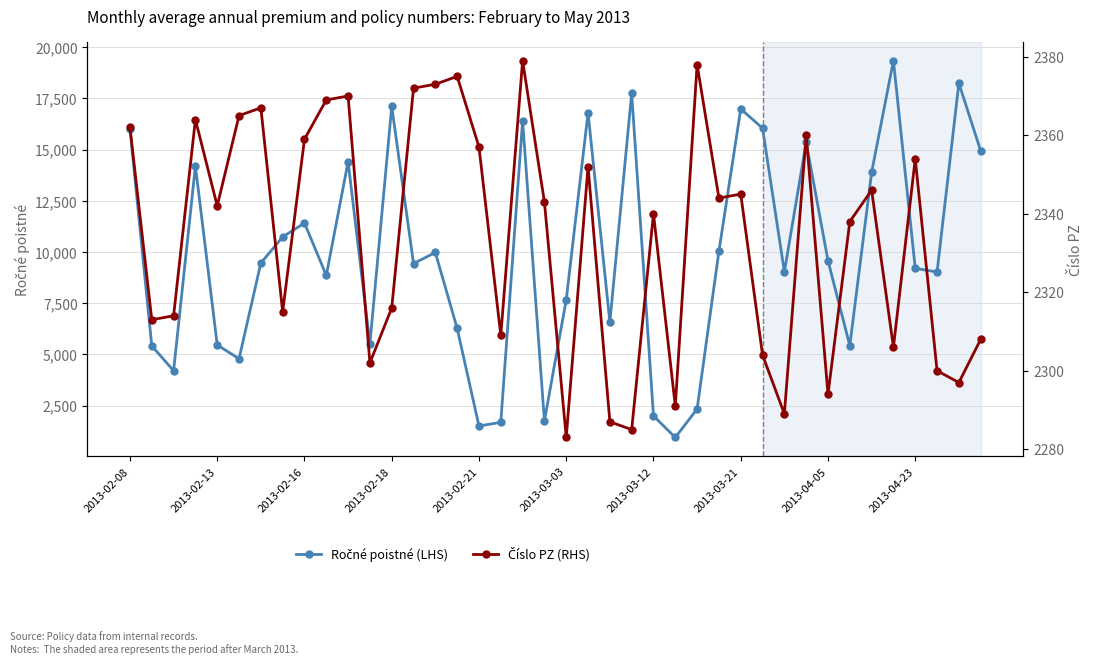

Which category has the lowest value in the Číslo PZ (RHS) series?

2013-03-03